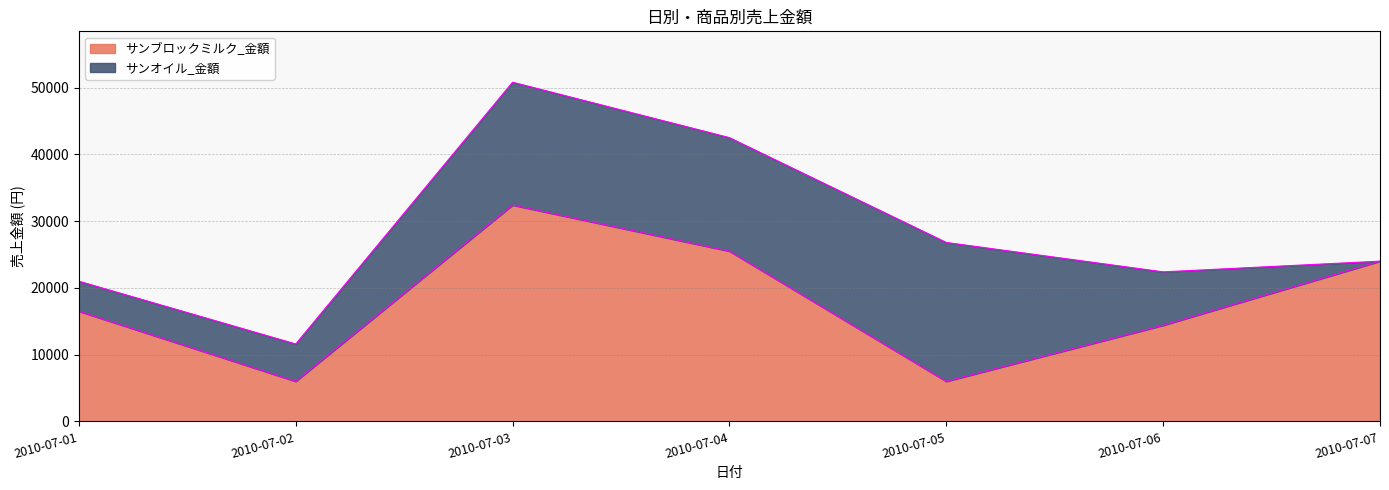

What is the sum of the values at 2010-07-02 and 2010-07-06?

20400